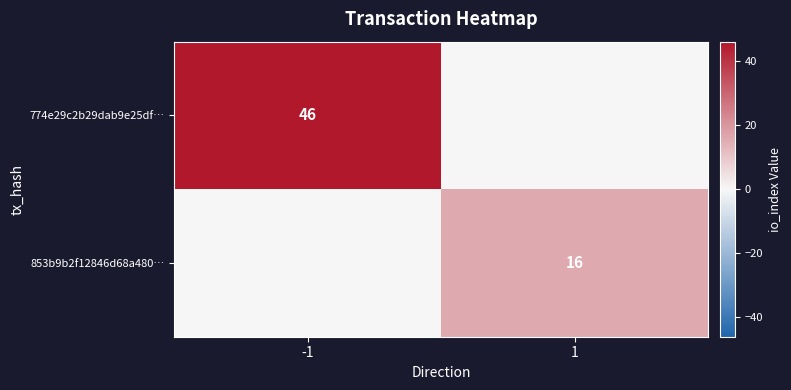

At which category does the chart reach its minimum across all series?

1